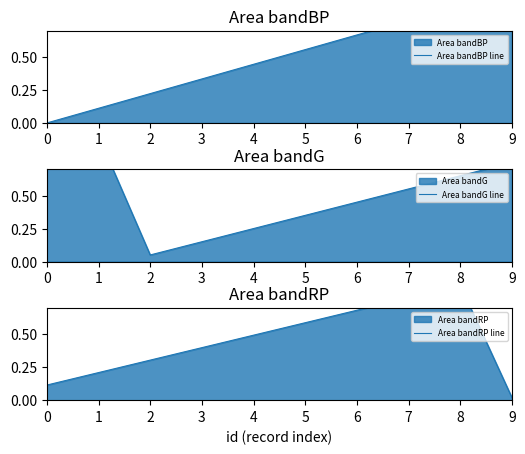

Reading left to right, transcribe all the data shown in this chart.

Area bandBP line: 0.0	0.1	0.2	0.3	0.4	0.6	0.7	0.8	0.9	1.0
Area bandG line: 0.8	0.9	0.1	0.1	0.2	0.3	0.4	0.5	0.6	0.7
Area bandRP line: 0.1	0.2	0.3	0.4	0.5	0.6	0.7	0.8	0.9	0.0